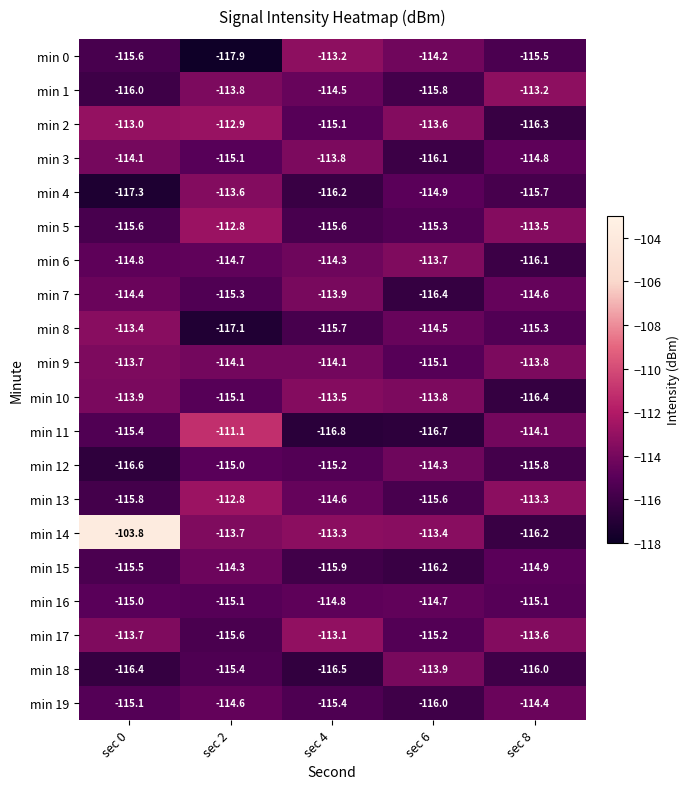

What is the average value of the min 10 series?

-114.5